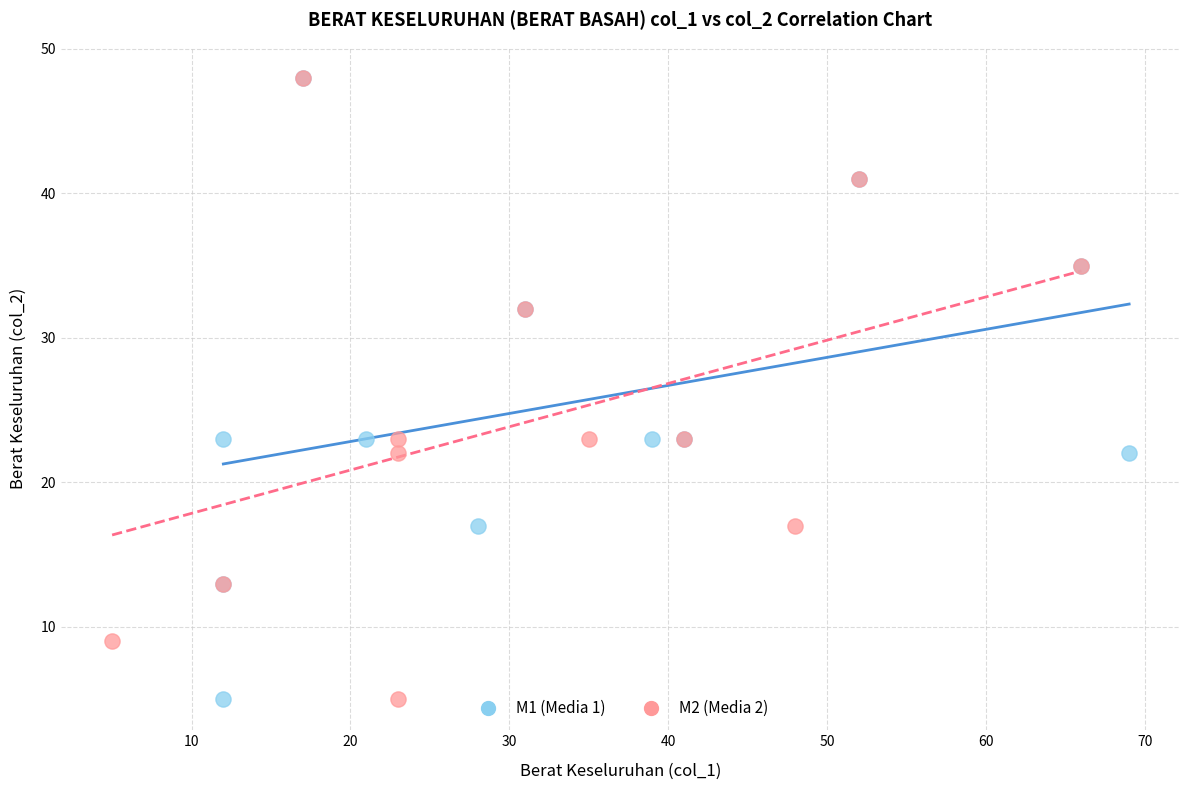

What are all the series names shown in the legend?

M1 (Media 1), M2 (Media 2)